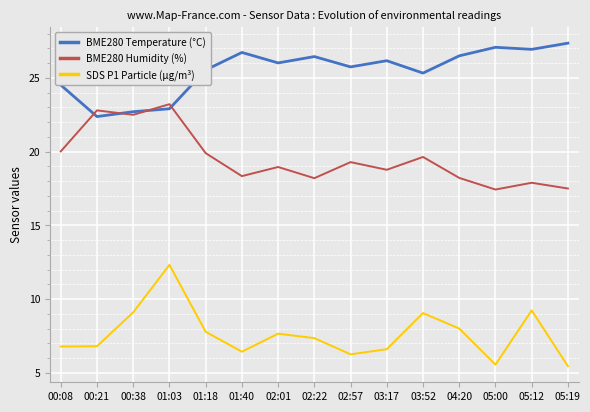

At which category is the sum across all series the highest?

01:03